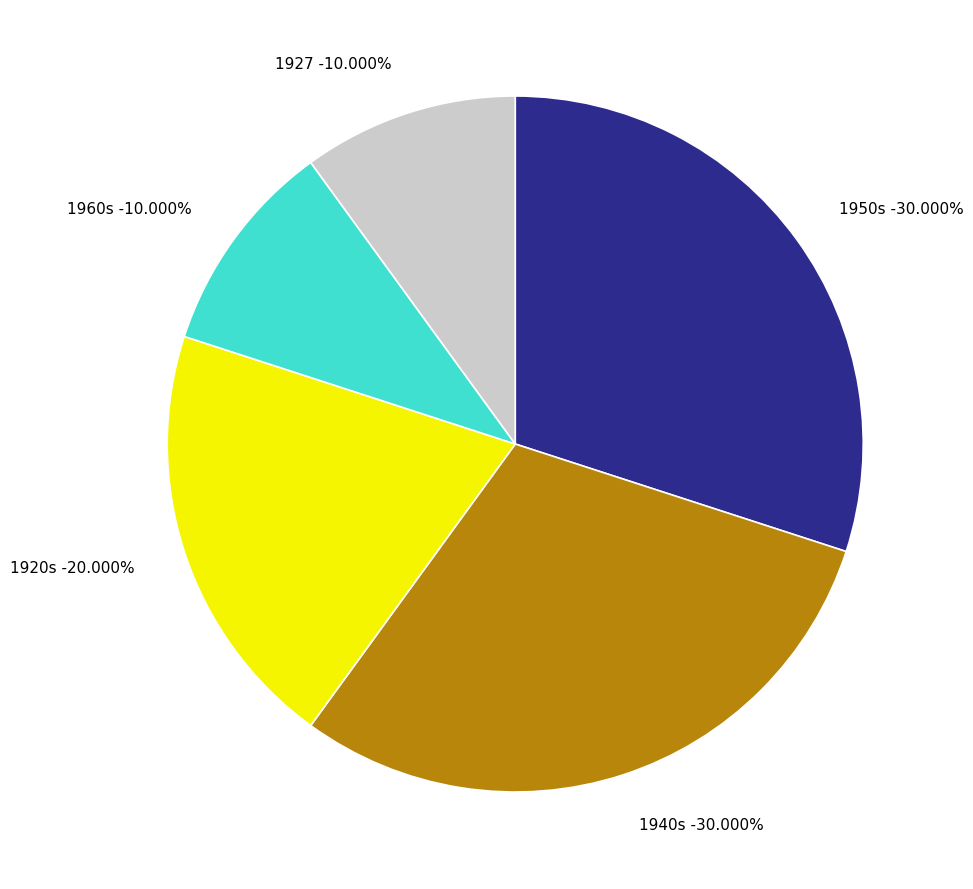

To the nearest percent, what is the difference between the largest and smallest slice percentages?

20%